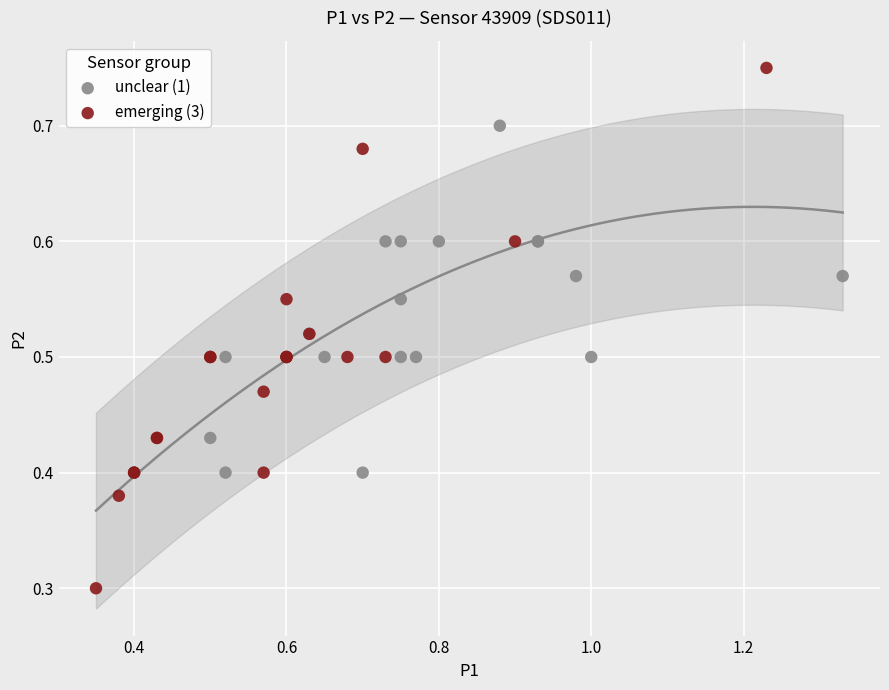

Which series has the largest Y range (max minus min)?

emerging (3)